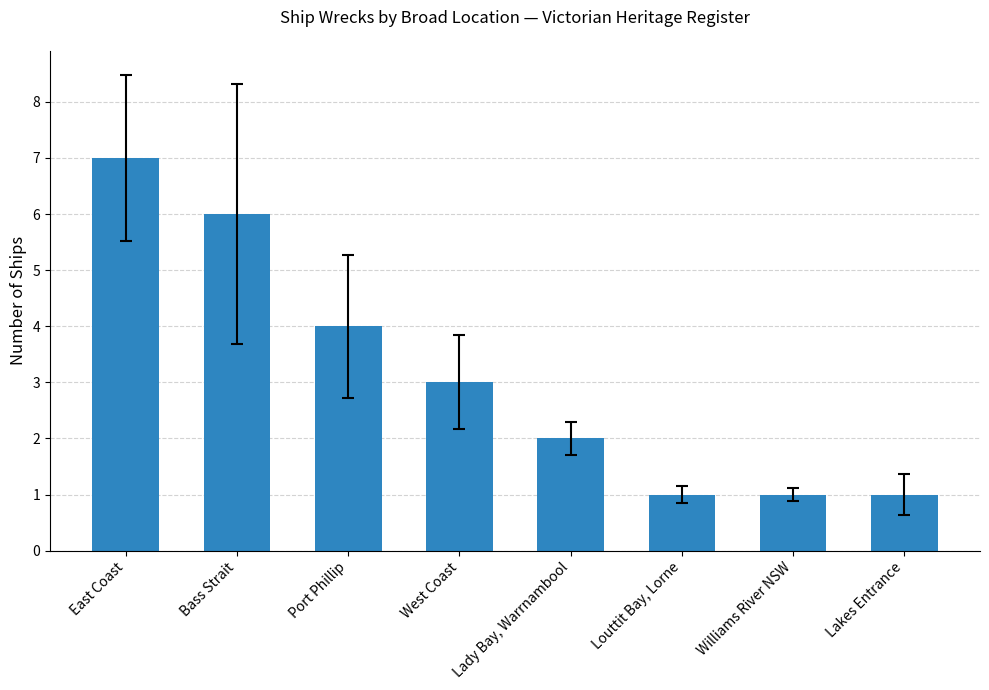

Where does the data first go above 3?

East Coast